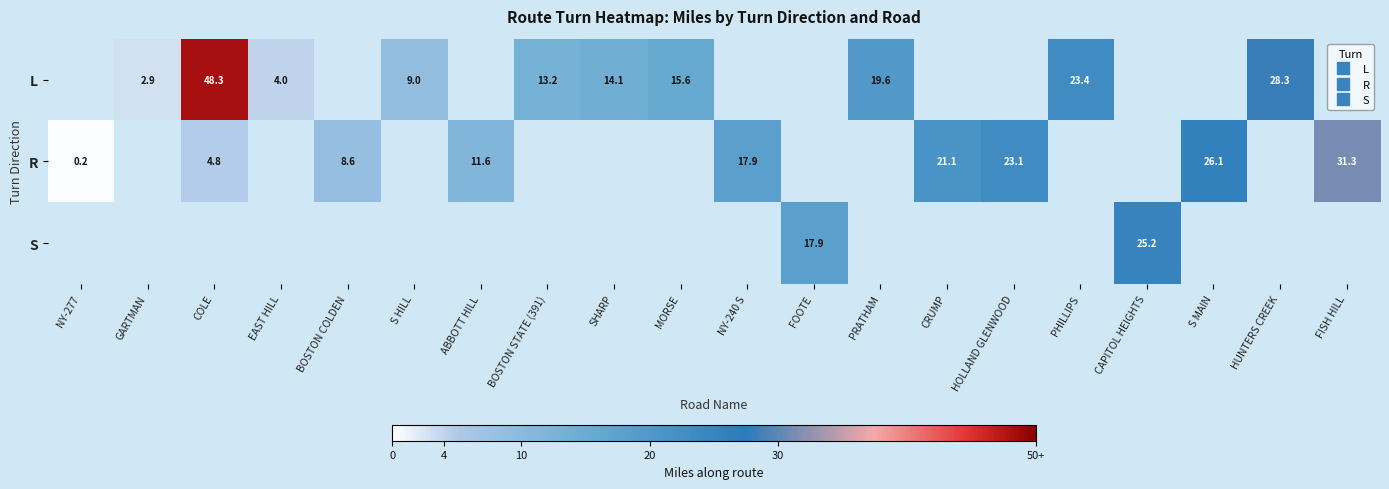

Read the L value at EAST HILL.

4.0